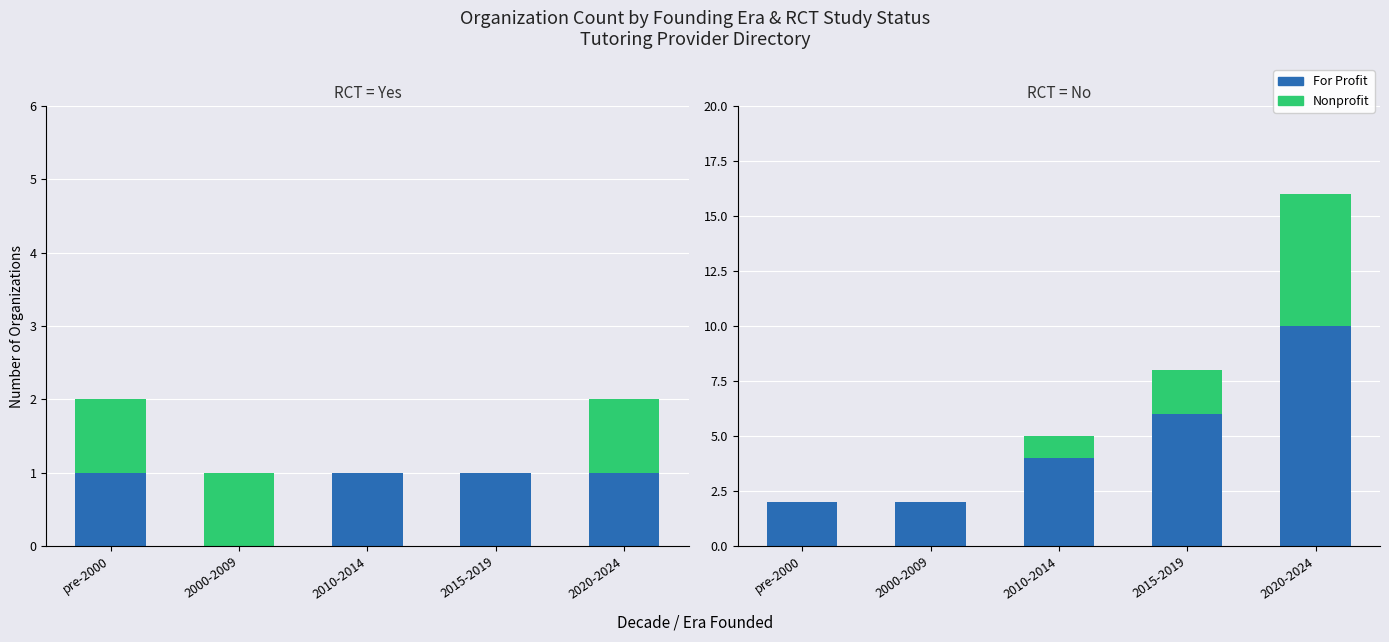

What is the label of the 1st bar from the left?

pre-2000